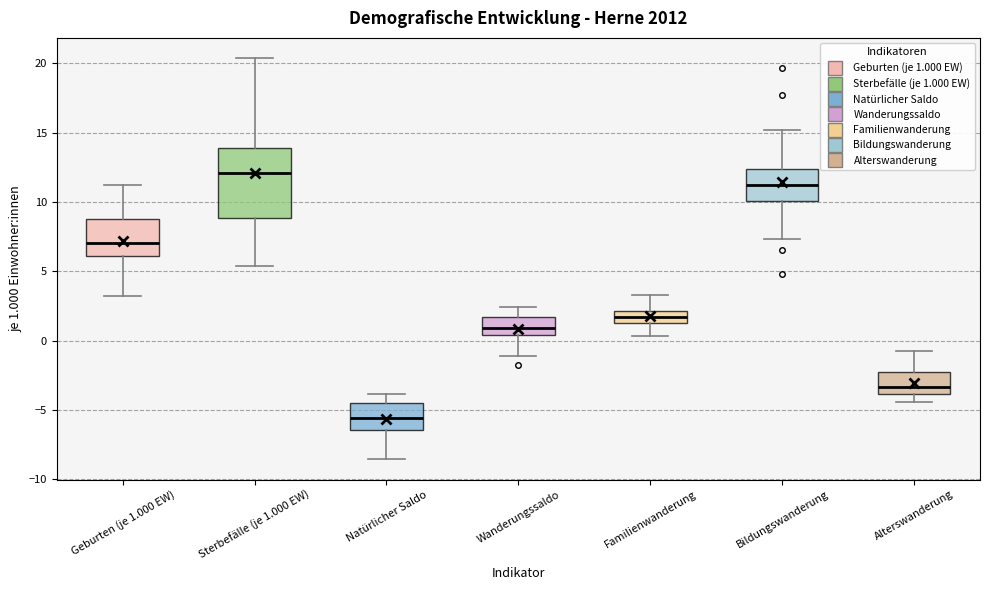

Which box has the highest median line?

Sterbefälle (je 1.000 EW)